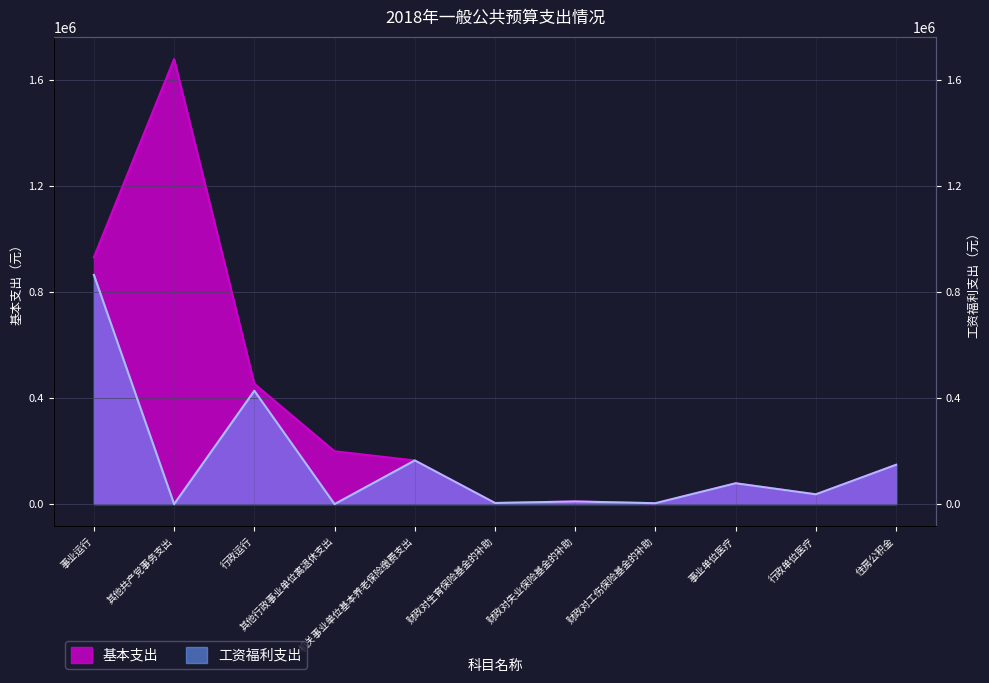

What is the sum of all 工资福利支出 values?

1736923.6